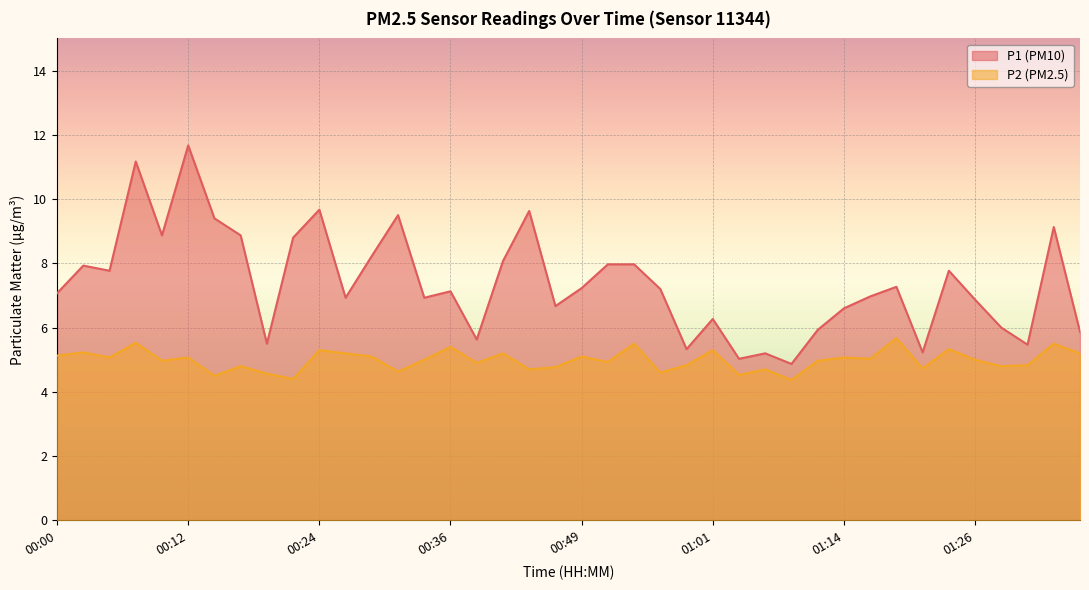

How many interior local valleys does the P1 line series have?

12